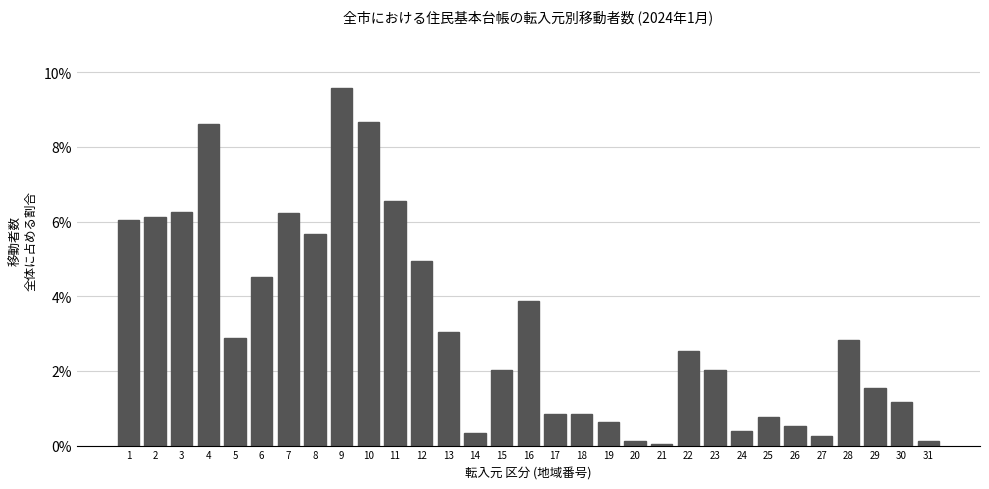

What is the sum of the values at 30 and 23?

3.2